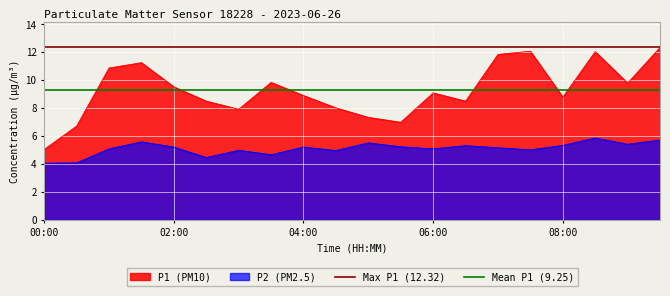

Is it true that P2 (PM2.5) equals 7.0 at 00:00?

False